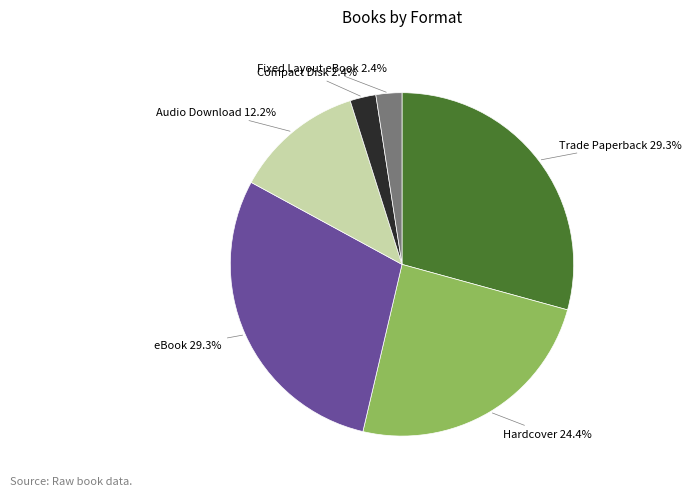

Is there any slice that represents more than half of the pie?

No